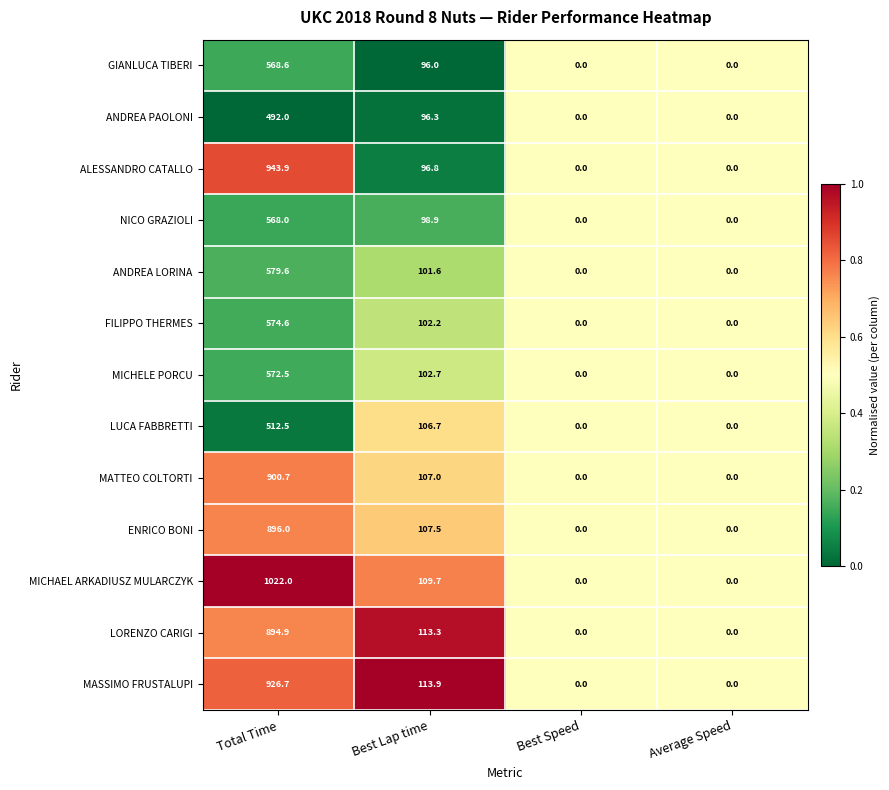

At which category does the chart reach its peak across all series?

Total Time